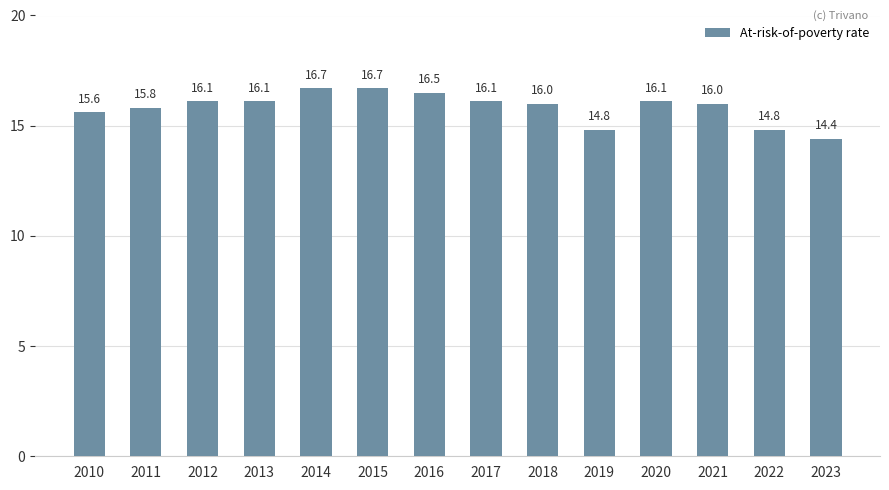

What is the maximum value shown in the chart?

16.7